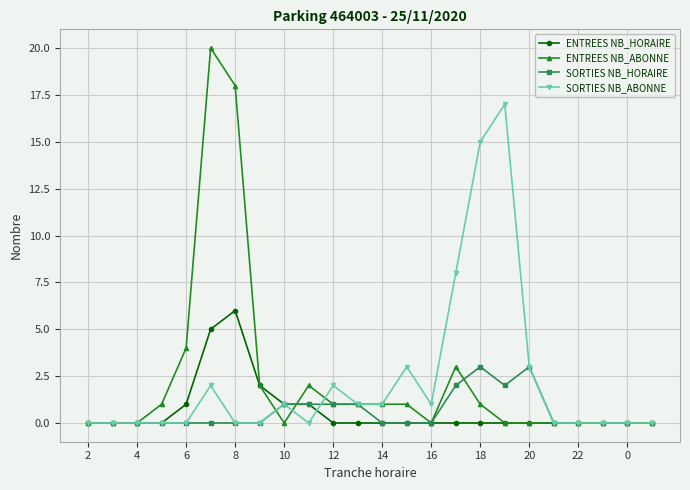

What is the greatest value displayed?

20